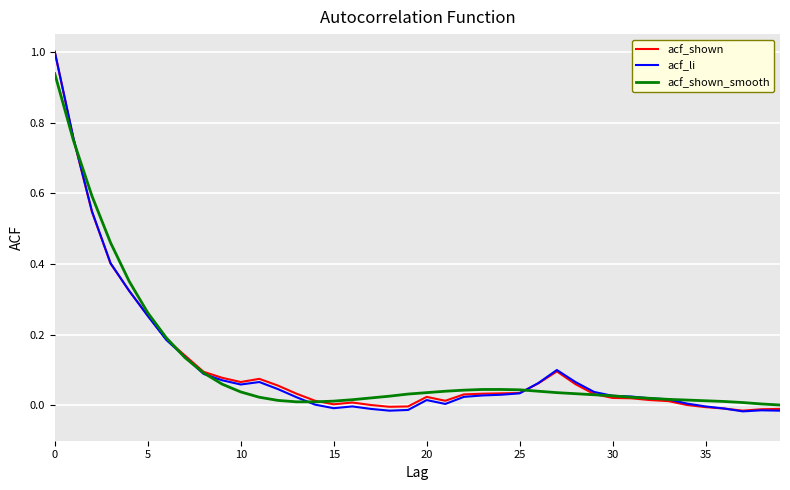

Which series has the widest spread of values?

acf_li